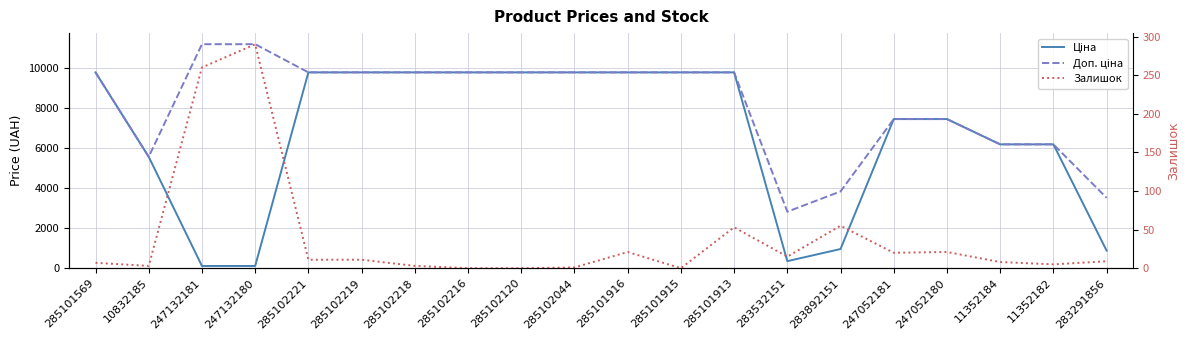

Does the chart display data point markers on the line(s)?

No